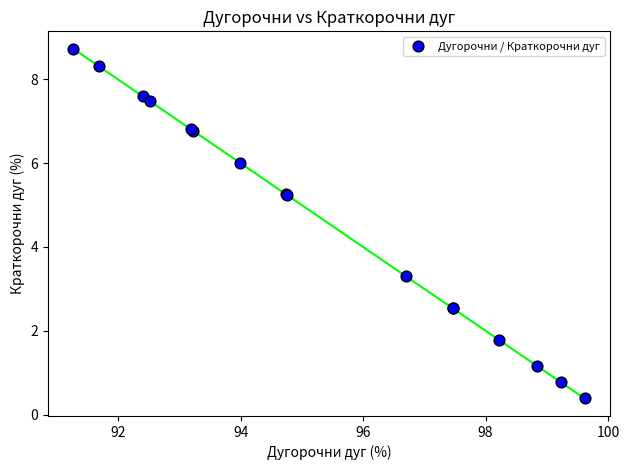

What Y value in the scatter plot is closest to 4?

3.3